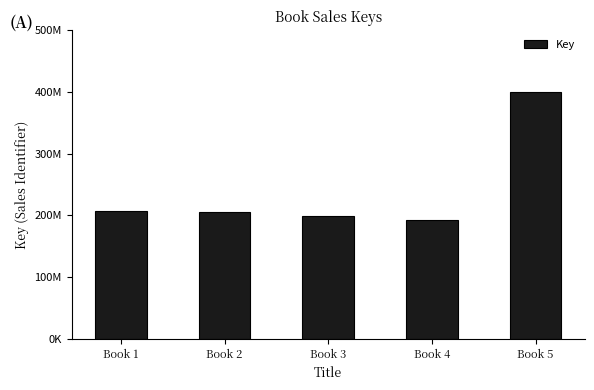

Are the bars horizontal?

No